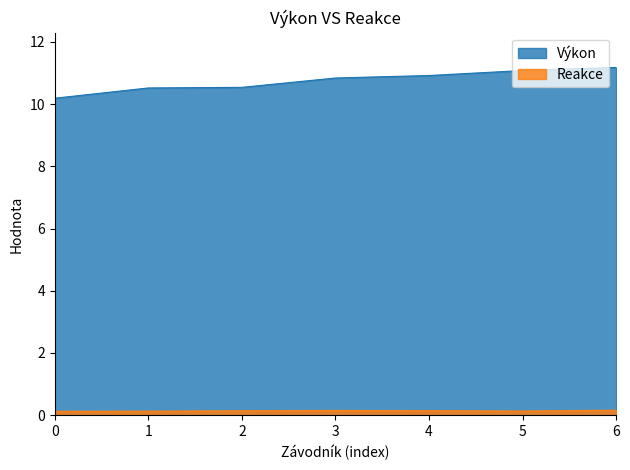

How many lines are shown in the chart?

2